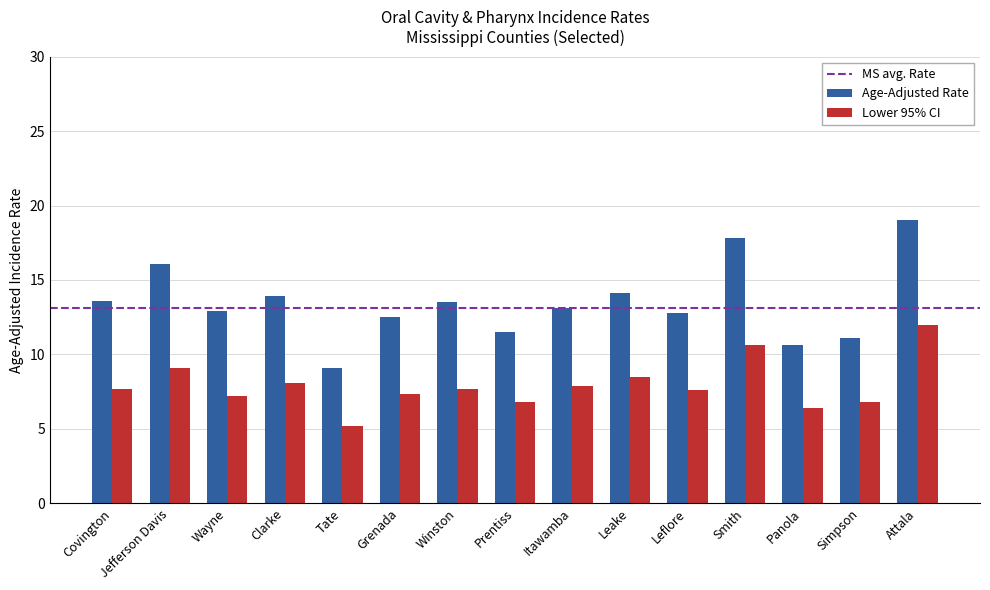

What position from the left is Wayne?

3